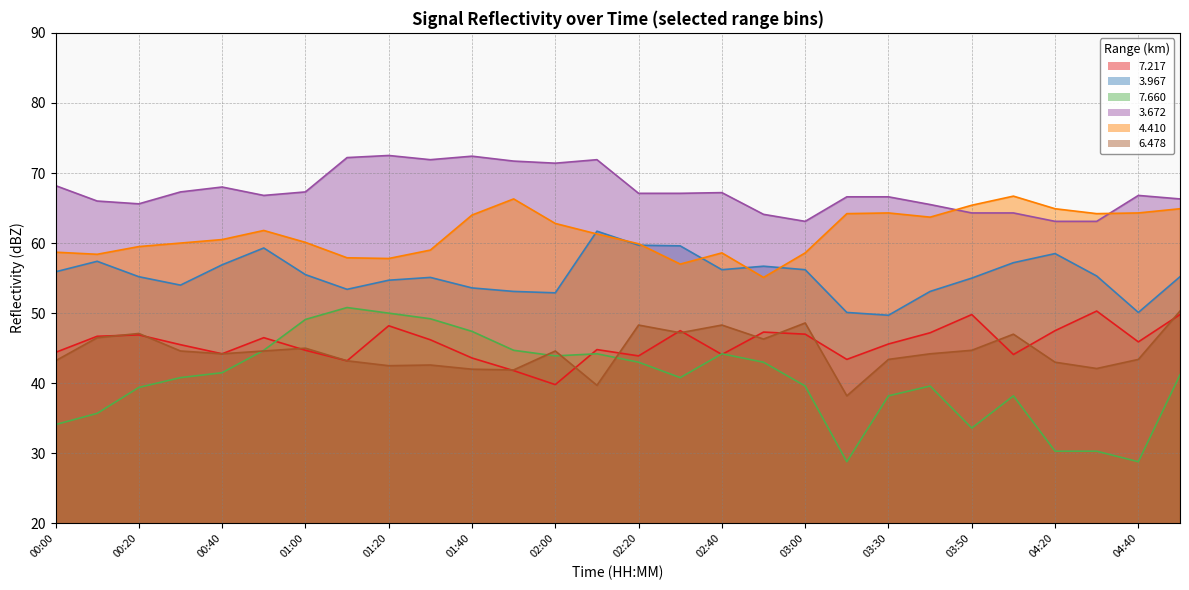

At which label does 7.217 first exceed 45?

00:10